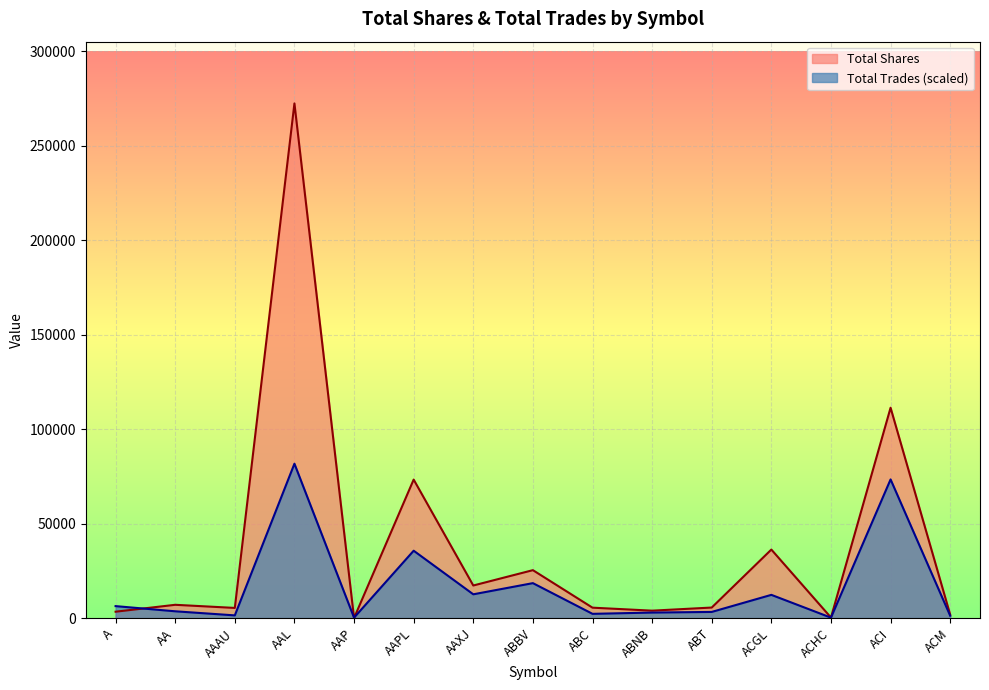

At which category does the chart reach its peak across all series?

AAL